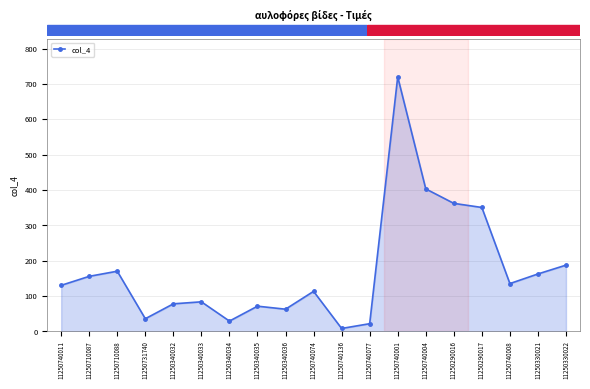

Read the value at 11250710087.

155.5